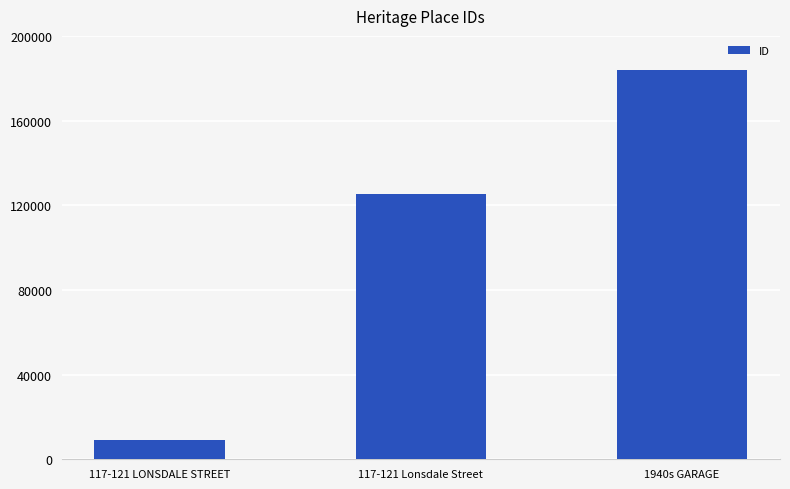

List the labels in order of value, smallest first.

117-121 LONSDALE STREET, 117-121 Lonsdale Street, 1940s GARAGE